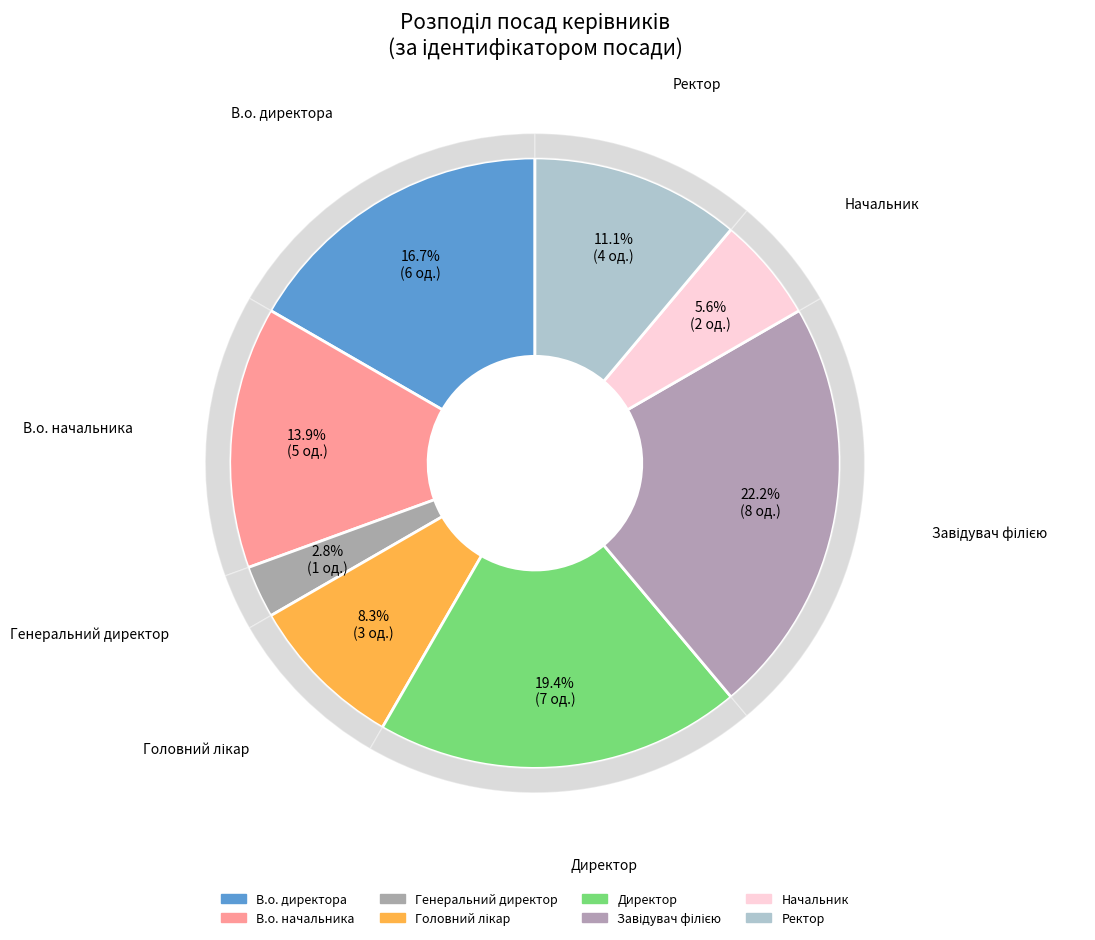

What percentage is the Завідувач філією slice, to the nearest percent?

22%